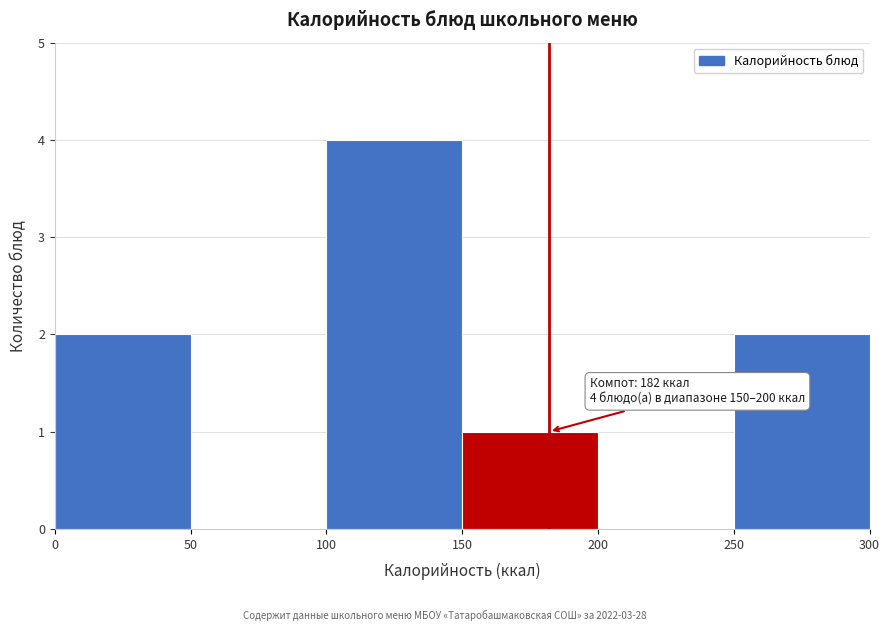

Which range on the x-axis has the tallest bar?

100 to 150